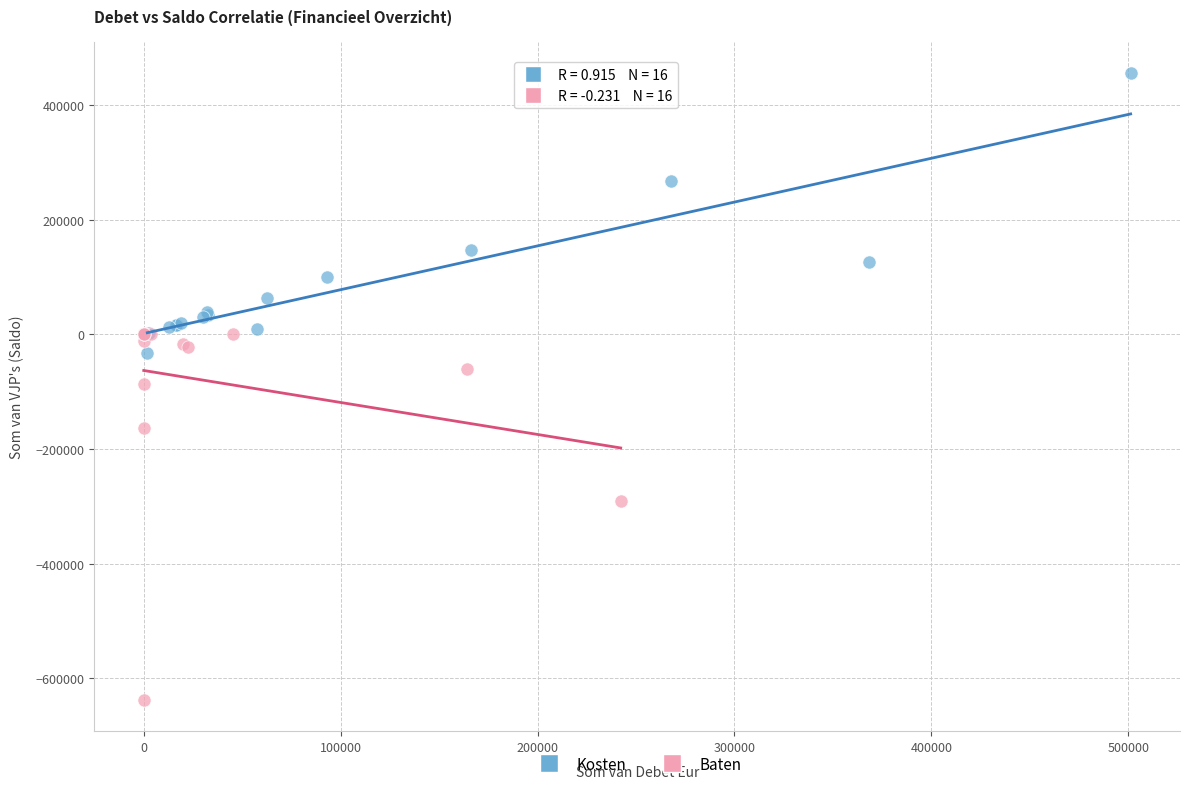

Which series has the largest Y range (max minus min)?

Baten